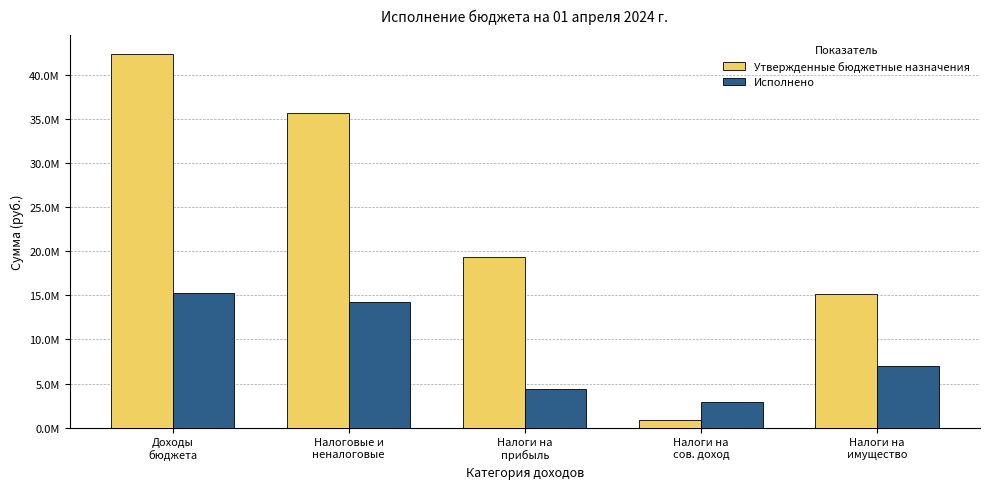

What is the difference between the maximum and minimum values in the Исполнено series?

12353227.3